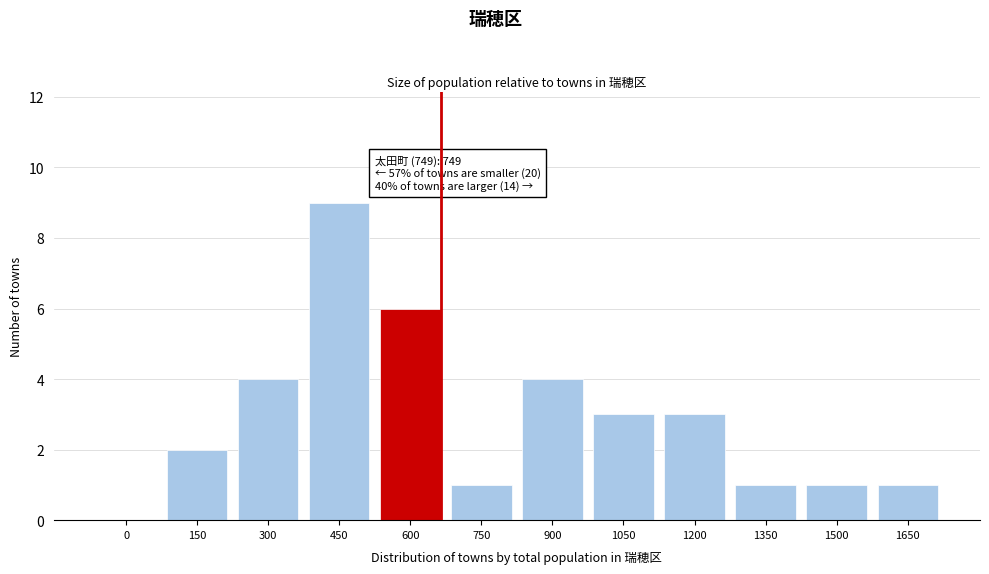

Reading right to left, extract all data points from this chart.

1650=1	1500=1	1350=1	1200=3	1050=3	900=4	750=1	600=6	450=9	300=4	150=2	0=0